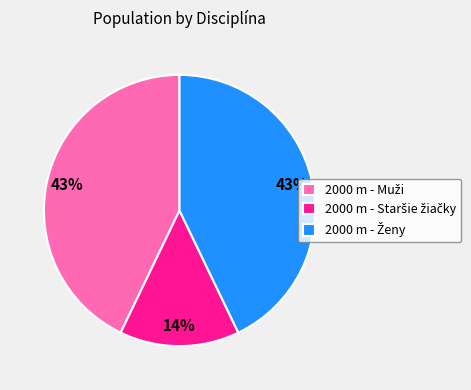

To the nearest percent, what is the average slice percentage?

33%